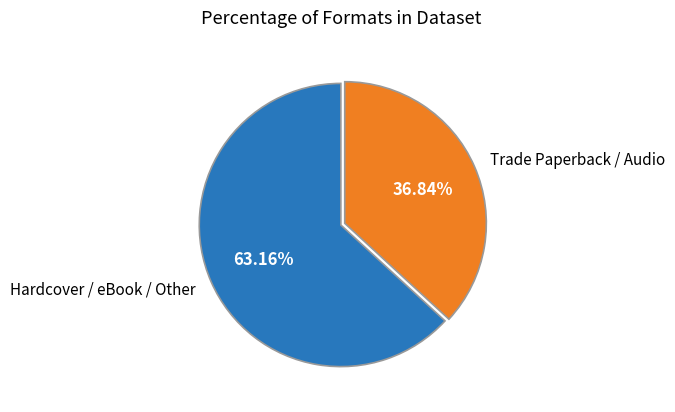

Rank the categories by value from highest to lowest.

Hardcover / eBook / Other, Trade Paperback / Audio